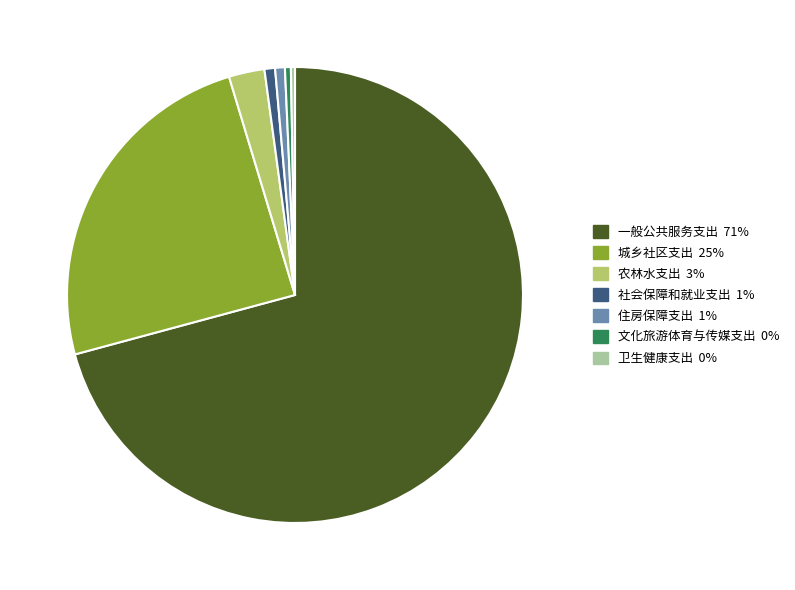

Which has a higher value, 农林水支出 or 一般公共服务支出?

一般公共服务支出